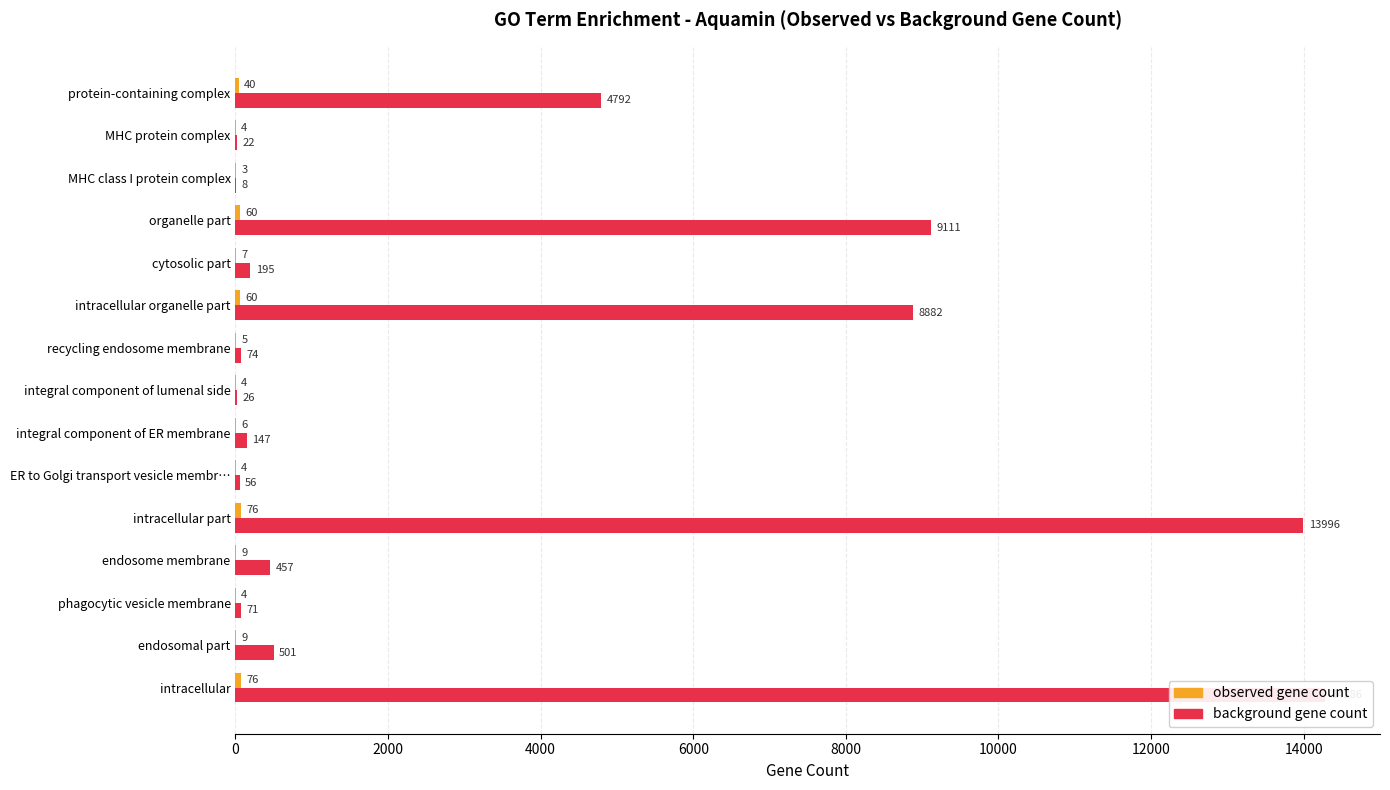

How many data points in background gene count are less than 195?

7